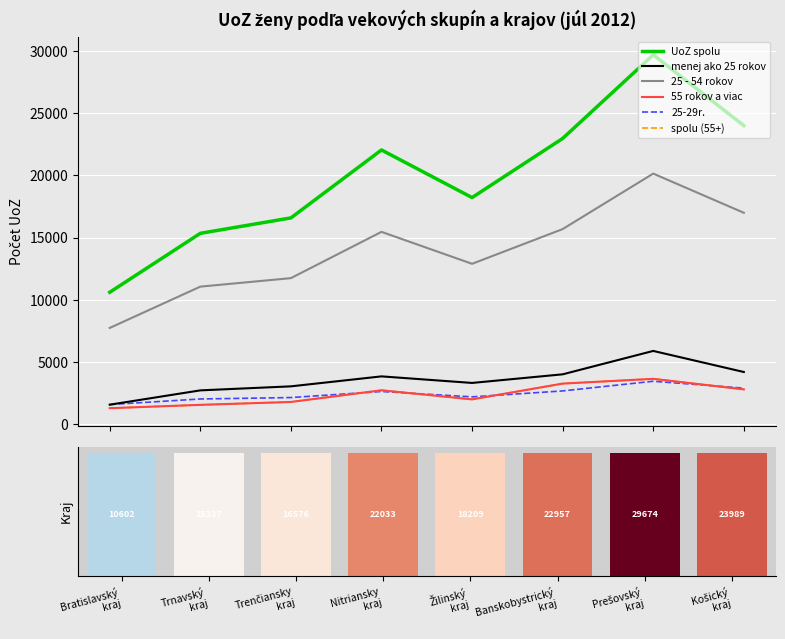

Which category has the lowest value across all series?

Bratislavský
kraj